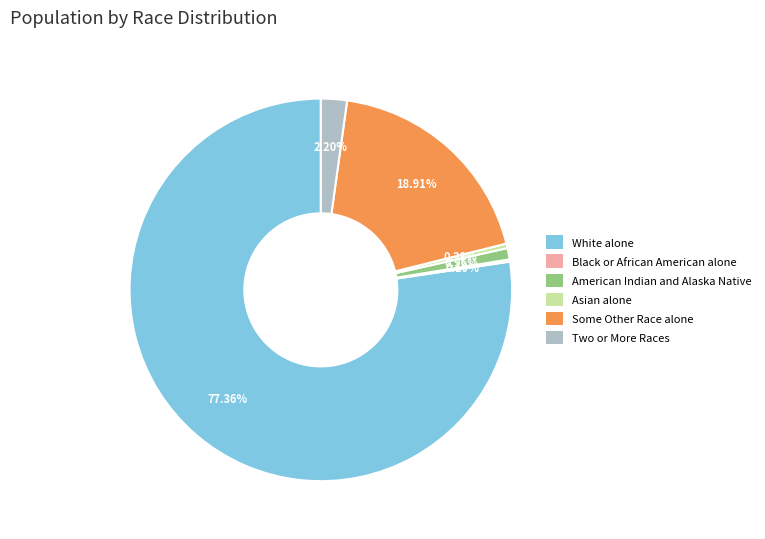

Is there a majority slice in this chart?

Yes